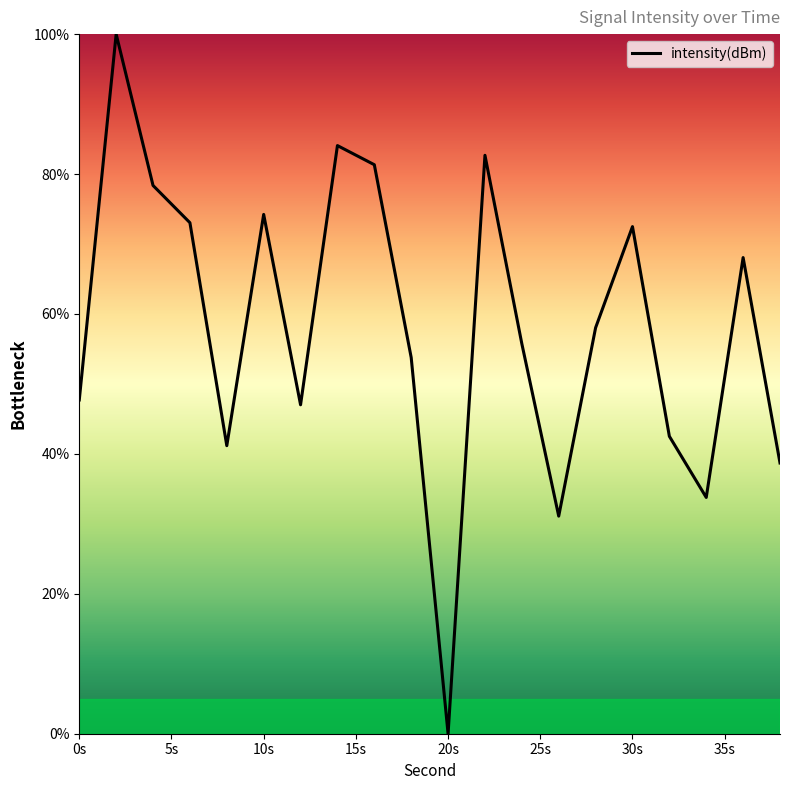

How many values are below 58?

10